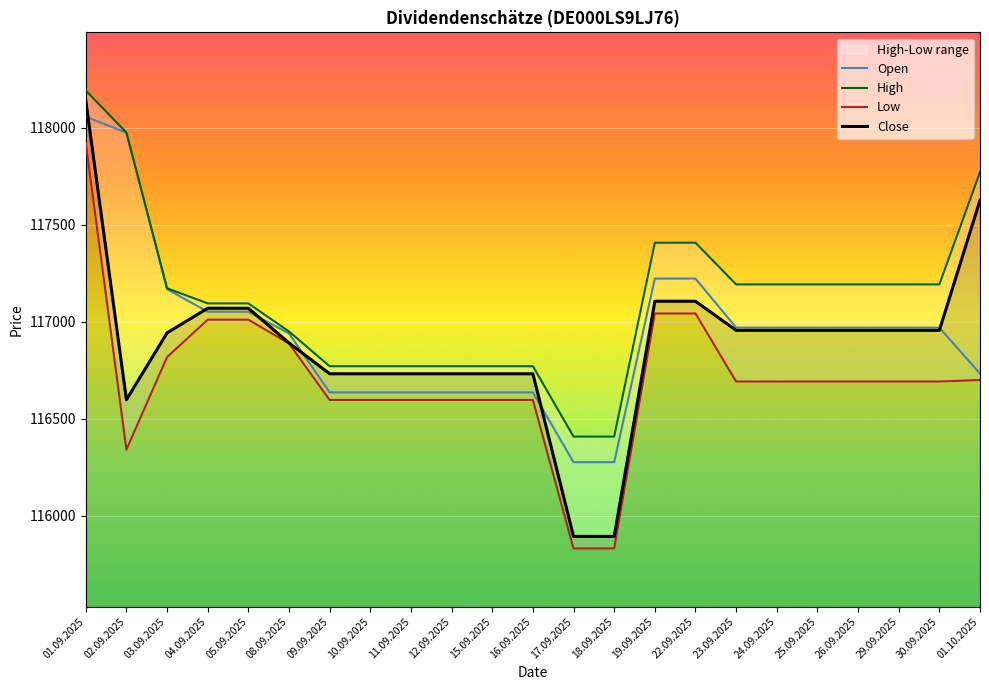

Rank the series at 15.09.2025 from lowest to highest value.

Low, Open, Close, High